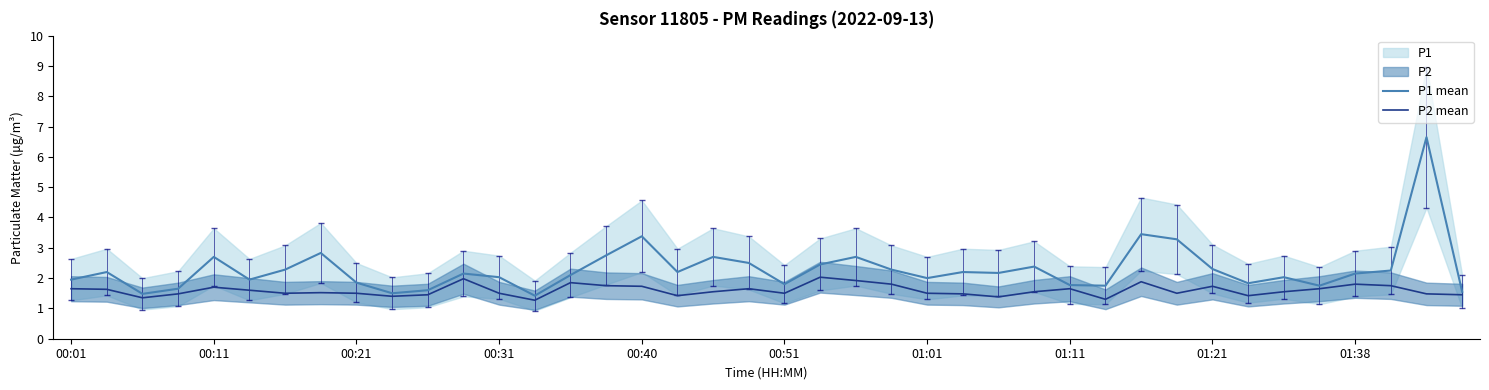

Which series has the widest spread of values?

P1 mean